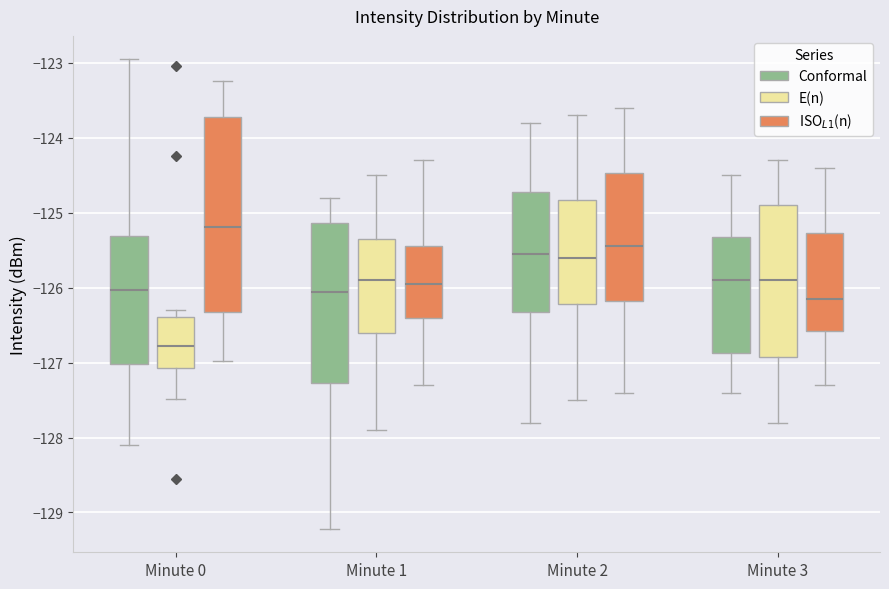

Where is the upper edge of the box for Minute 2 (ISO$_{L1}$(n)) on the y-axis? The values are not printed on the chart, so give them approximately, as read against the axis.

-124.5